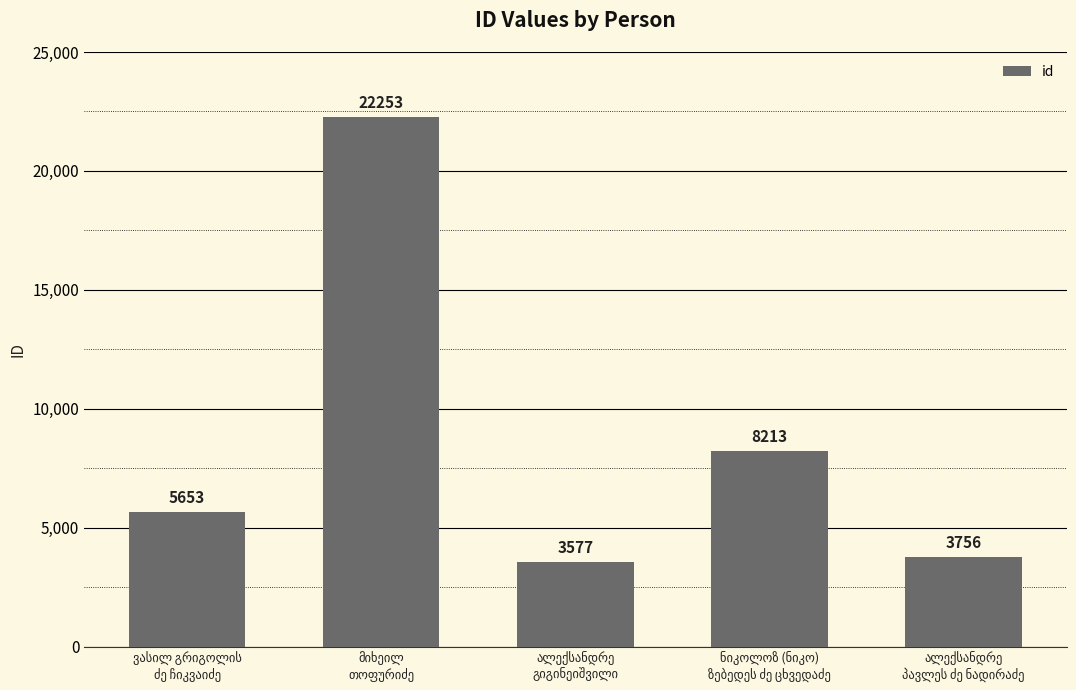

What is the maximum value shown in the chart?

22253